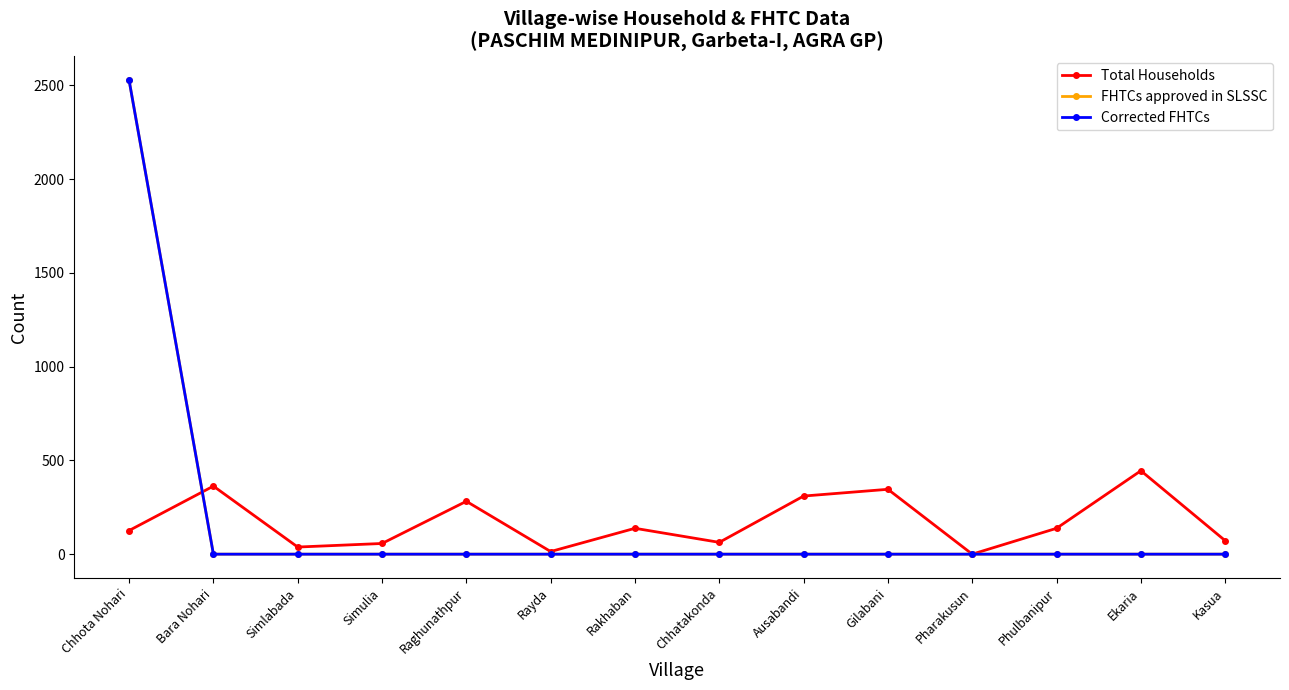

Is this an area chart (filled region under the line)?

No